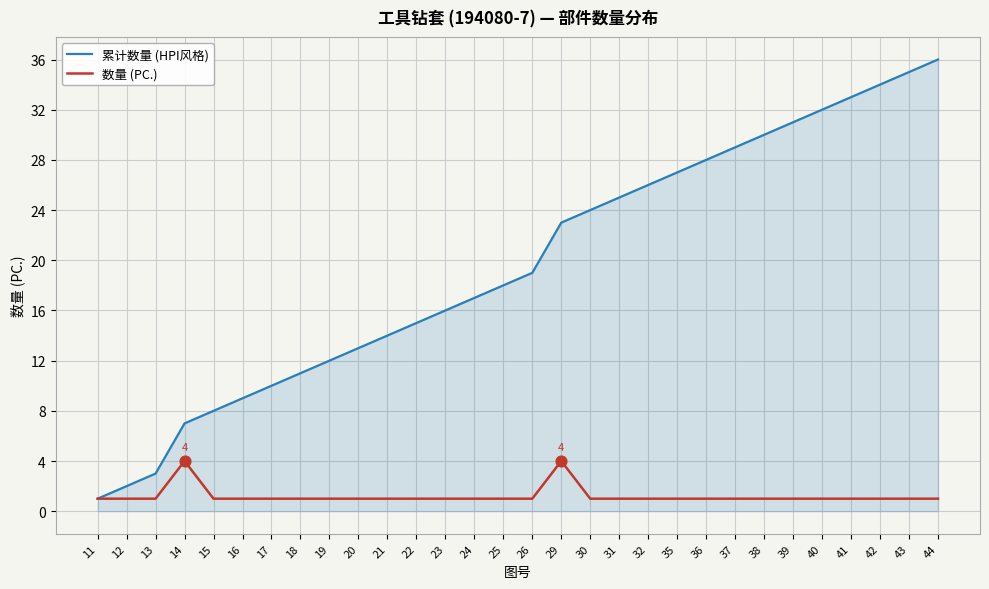

What is the total value across all series at 23?

17